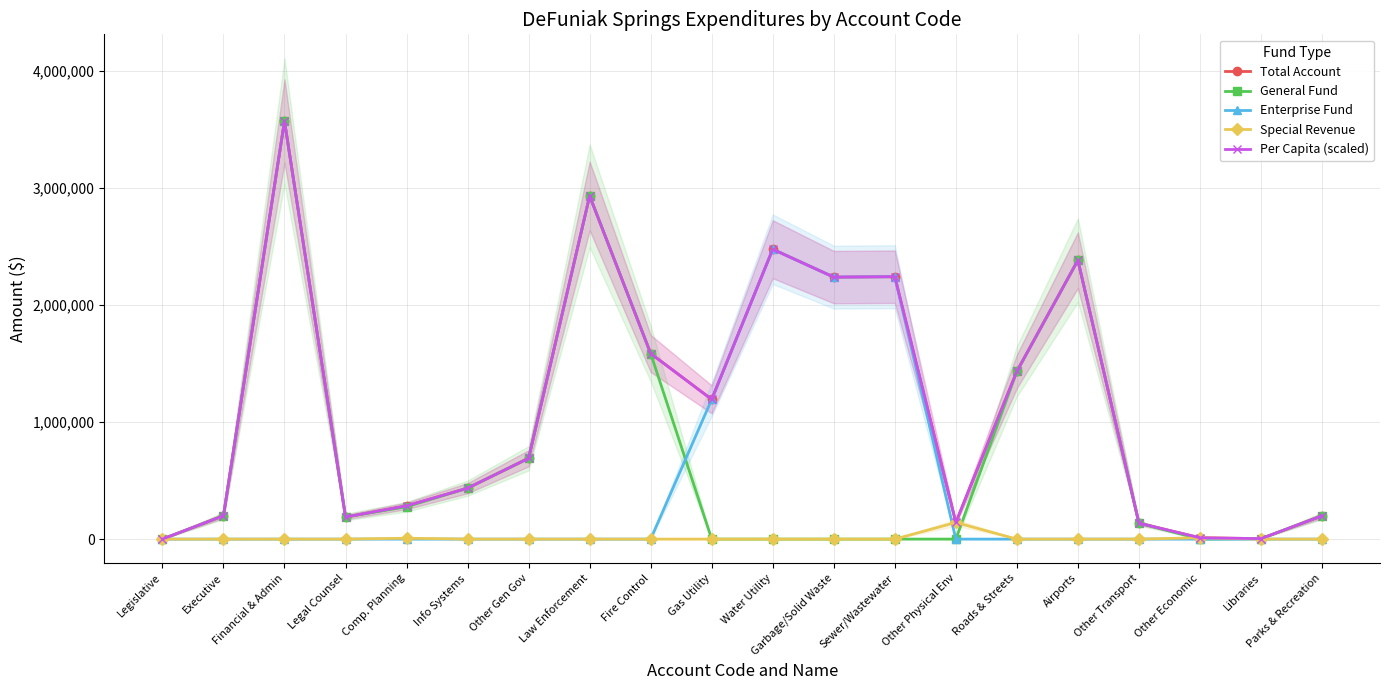

At which category does the chart reach its peak across all series?

Financial & Admin